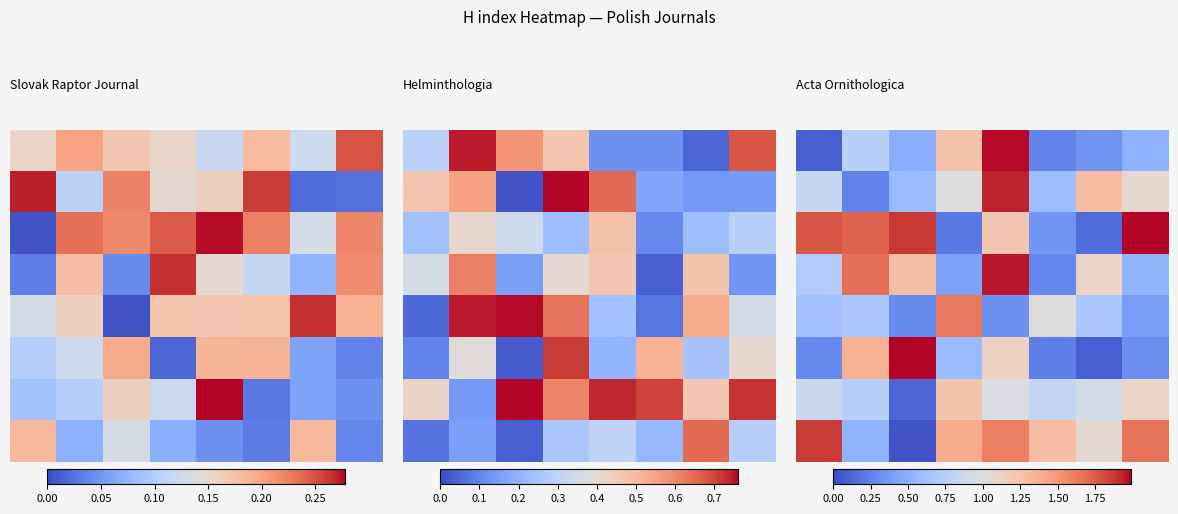

What is the greatest value displayed?

2.0